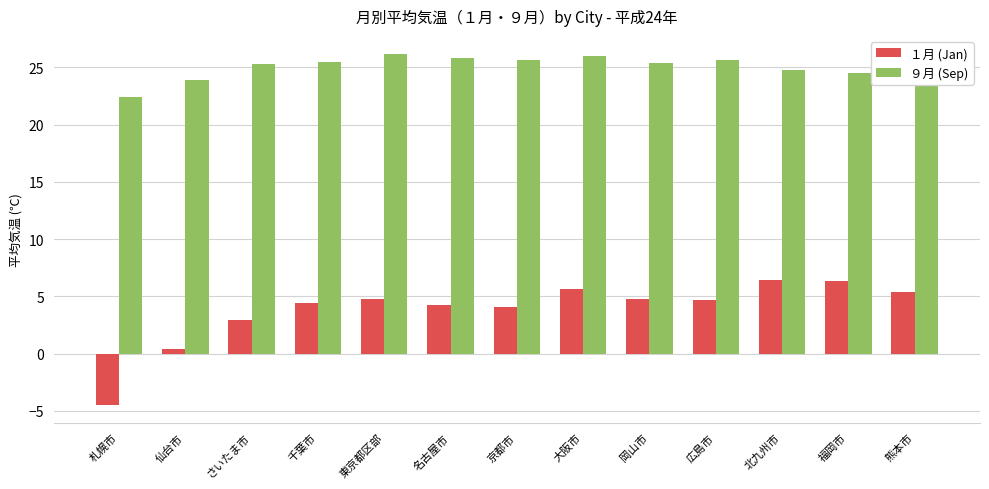

List the series in order of their peak value, highest first.

９月 (Sep), １月 (Jan)